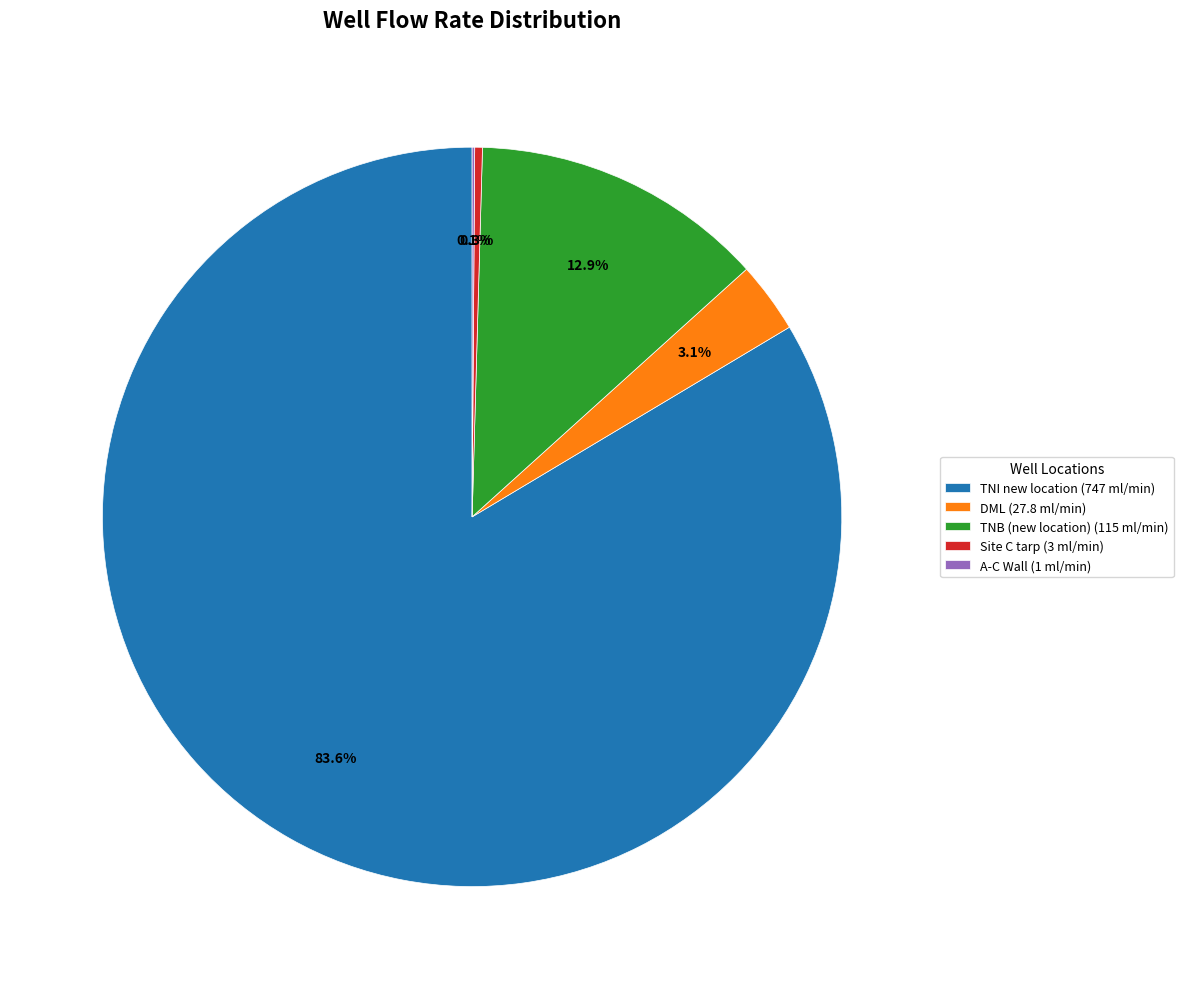

Between TNB (new location) (115 ml/min) and Site C tarp (3 ml/min), which is larger?

TNB (new location) (115 ml/min)